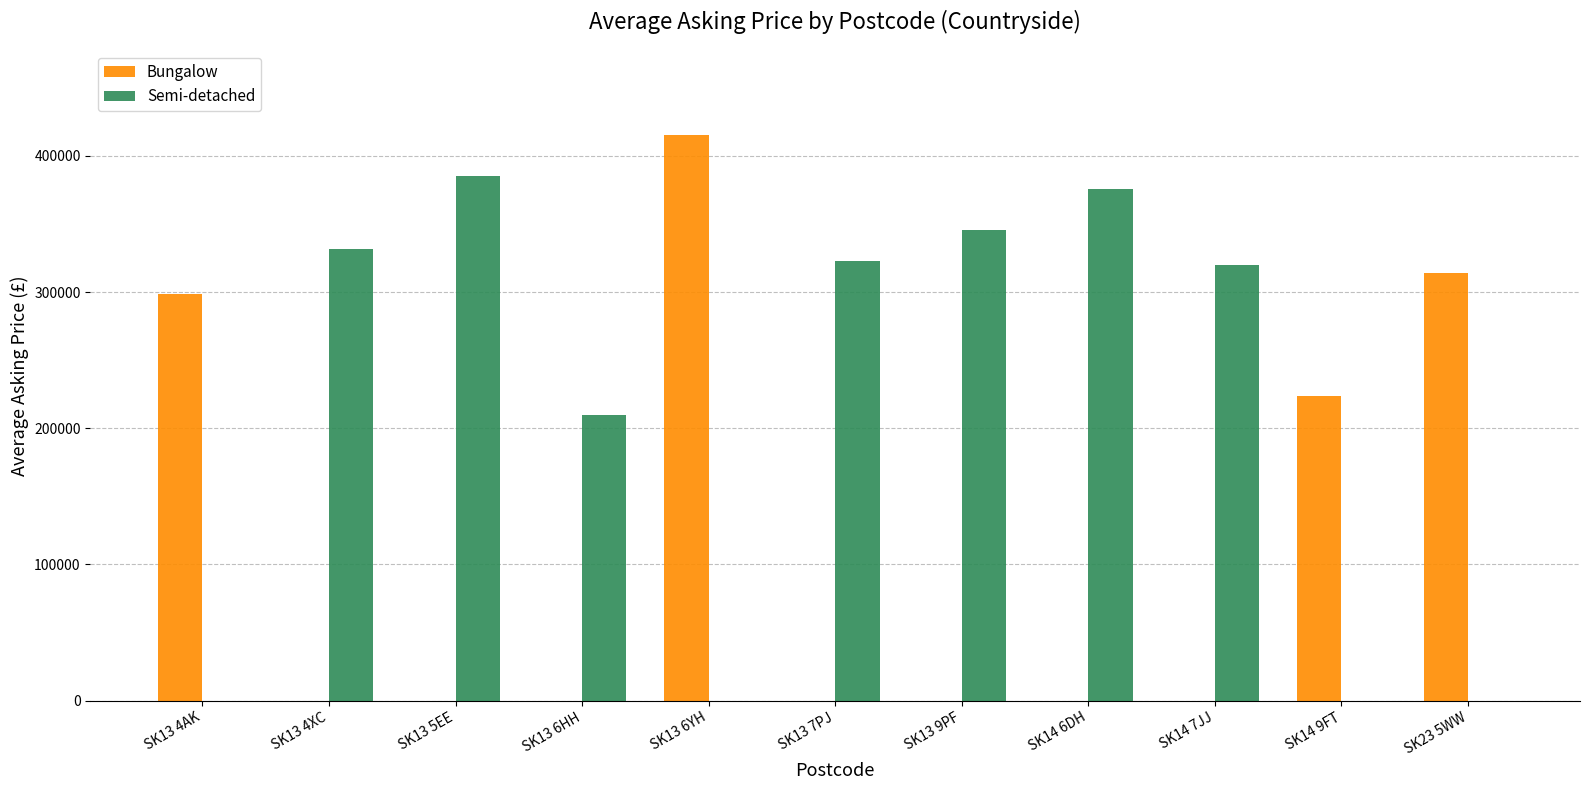

True or false: Bungalow has a value of 0 at SK14 7JJ.

True